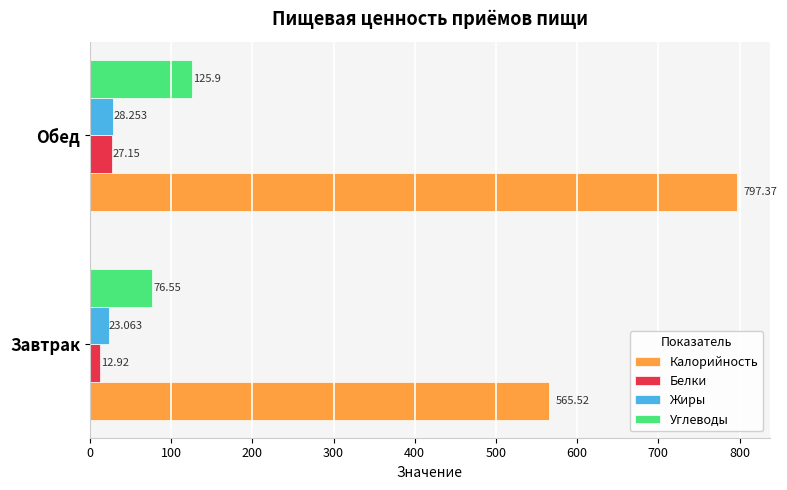

Which series has the largest total across all categories?

Калорийность